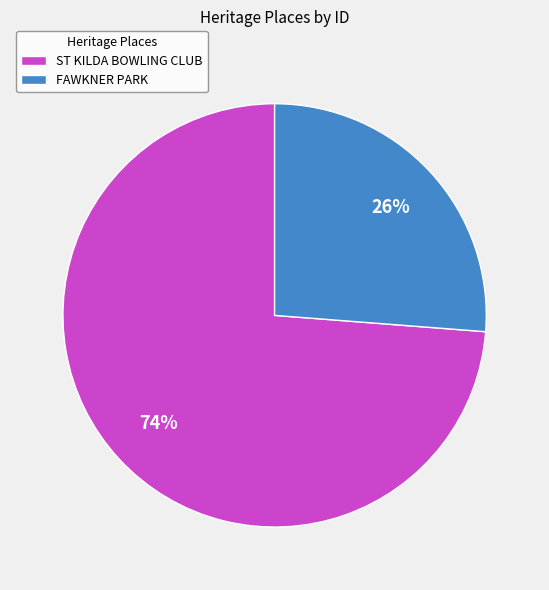

Is there any slice that represents more than half of the pie?

Yes